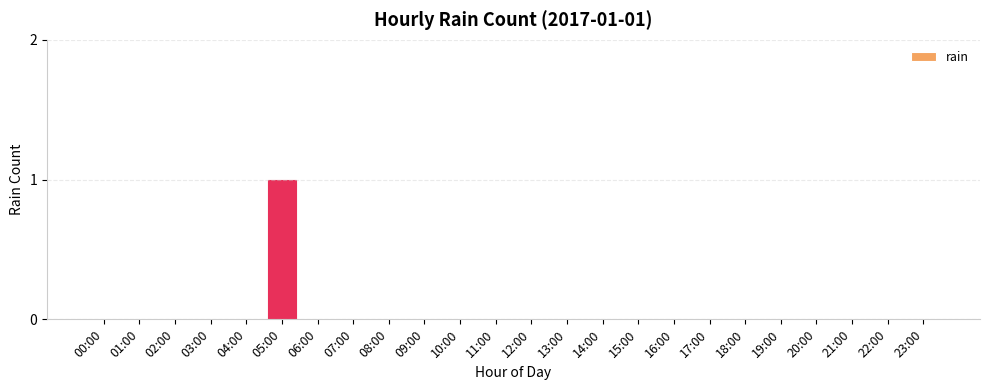

Reading right to left, list all the values displayed in this chart.

0	0	0	0	0	0	0	0	0	0	0	0	0	0	0	0	0	0	1	0	0	0	0	0